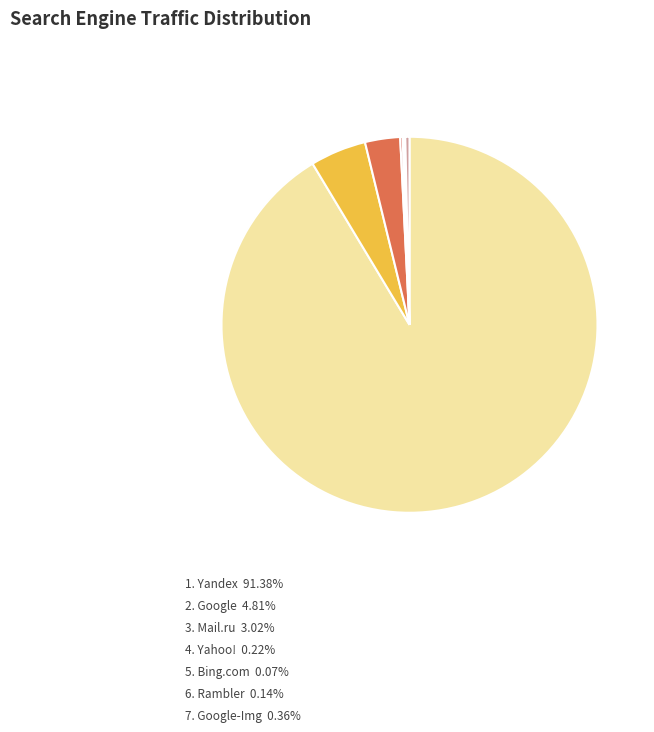

Is there a majority slice in this chart?

Yes